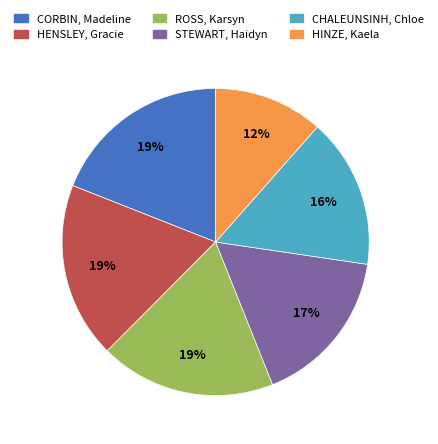

How many segments does this pie chart have?

6